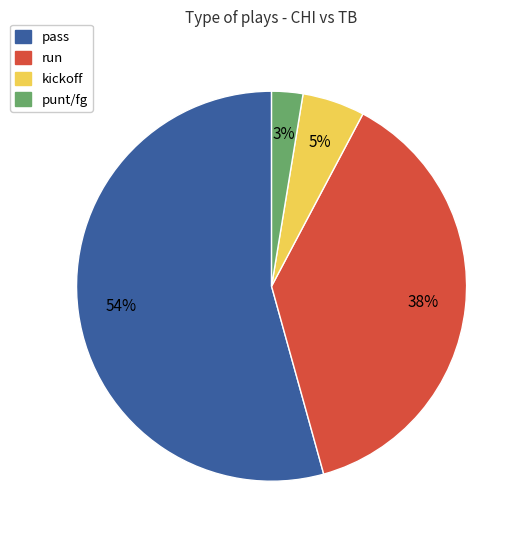

Combined, do punt/fg and pass account for over 50%?

Yes